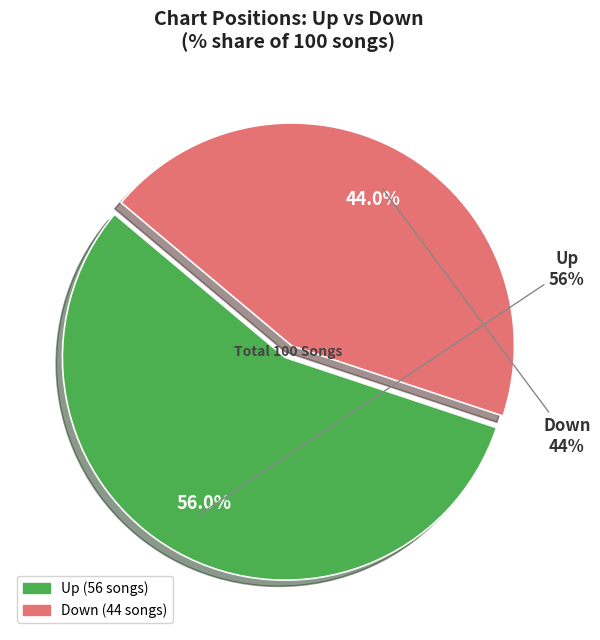

Is Down the majority of the pie?

No